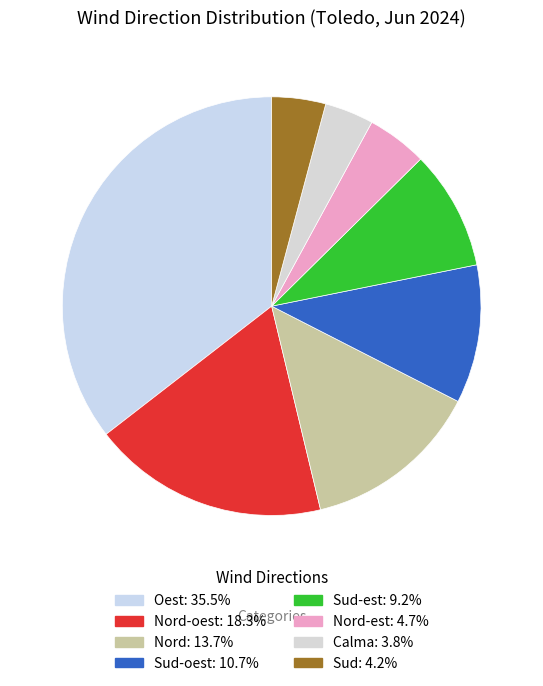

How many segments does this pie chart have?

8